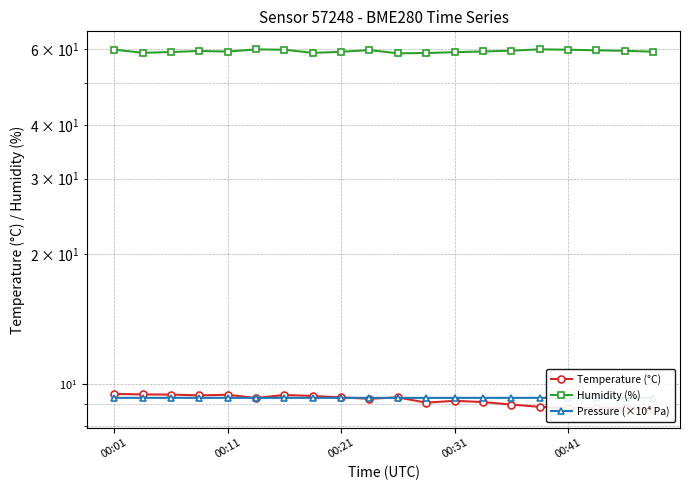

What is the value of the Temperature (°C) point at the 12th from the left?

9.1